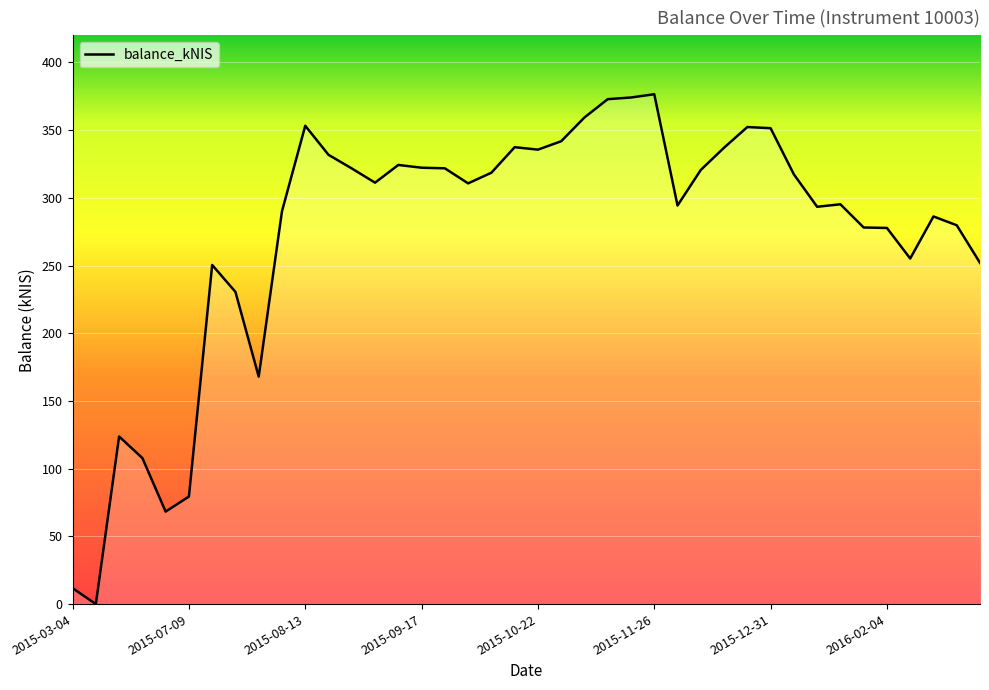

What is the sum of all values?

10933.3